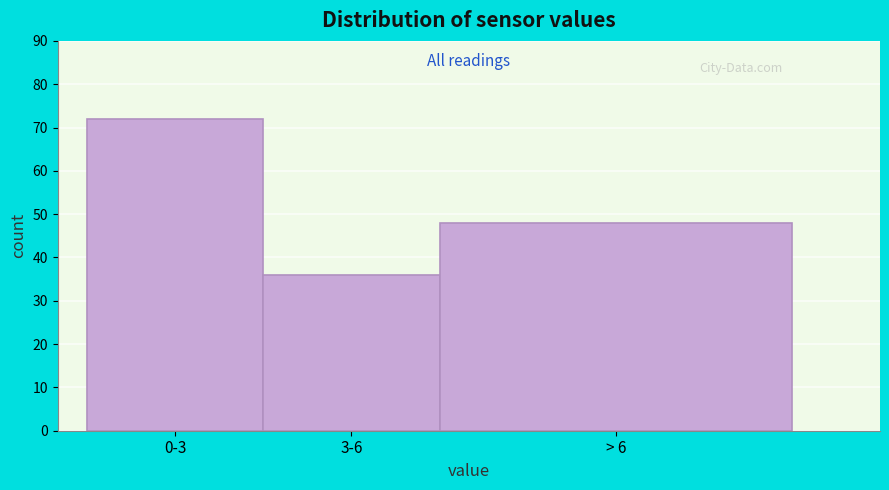

Reading right to left, what are all the values shown in this chart?

> 6=48	3-6=36	0-3=72